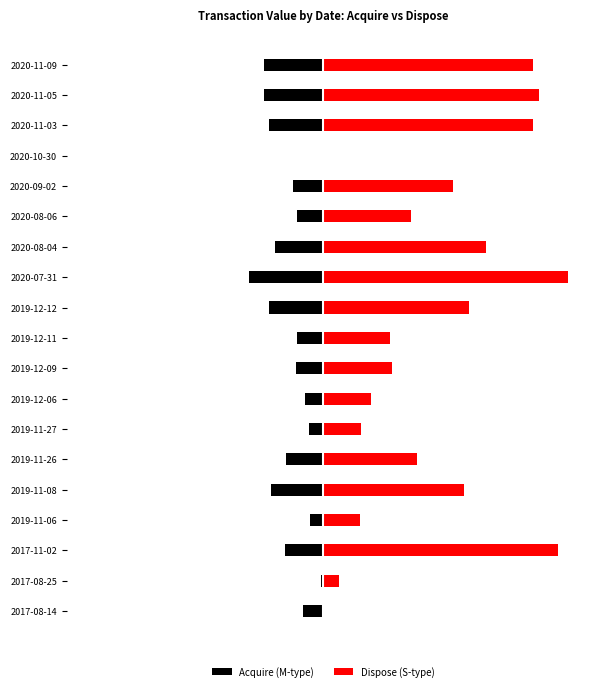

The value of Dispose (S-type) at 2017-08-14 is 7892590. True or false?

False